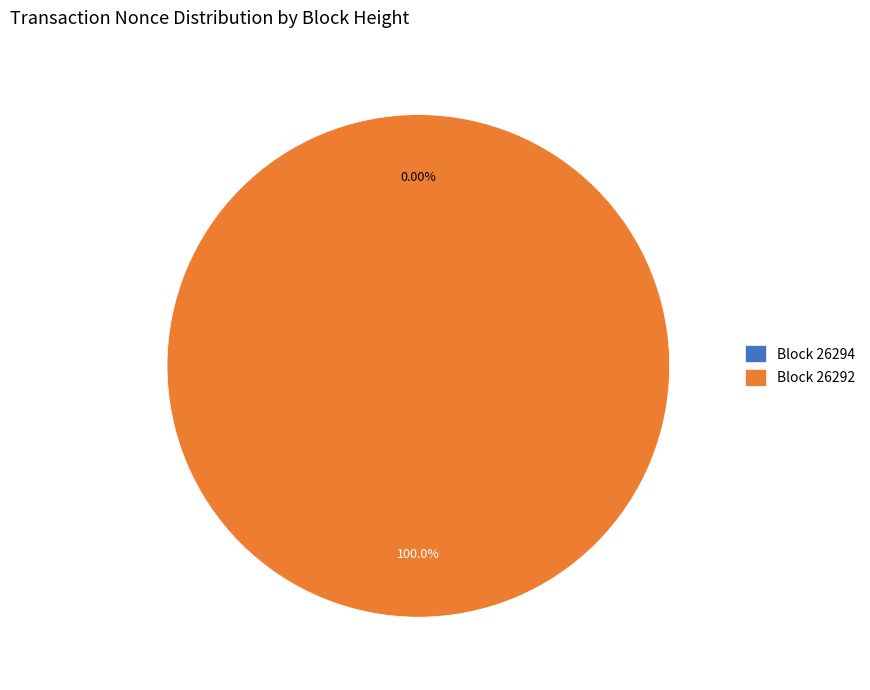

What is the largest slice in the pie chart?

26292